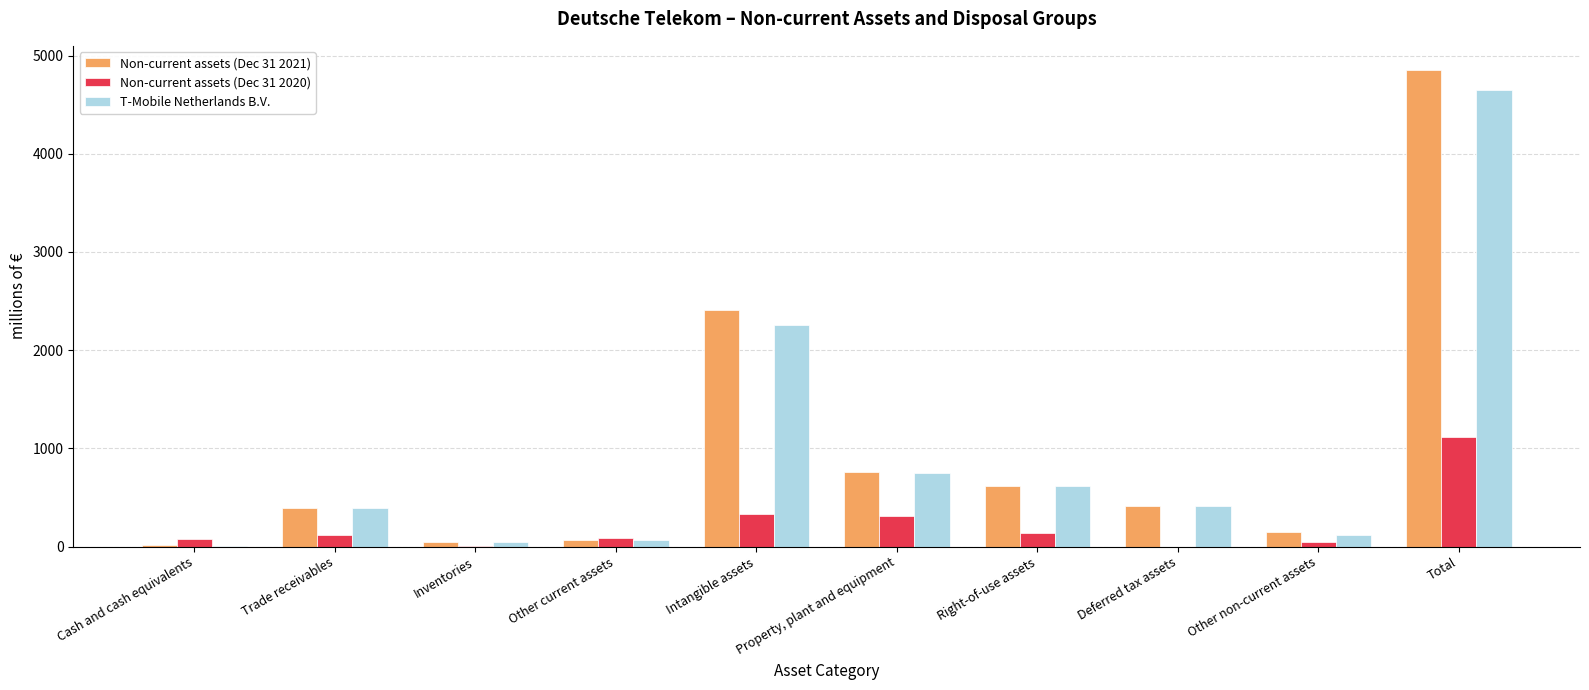

What is the greatest value displayed?

4856